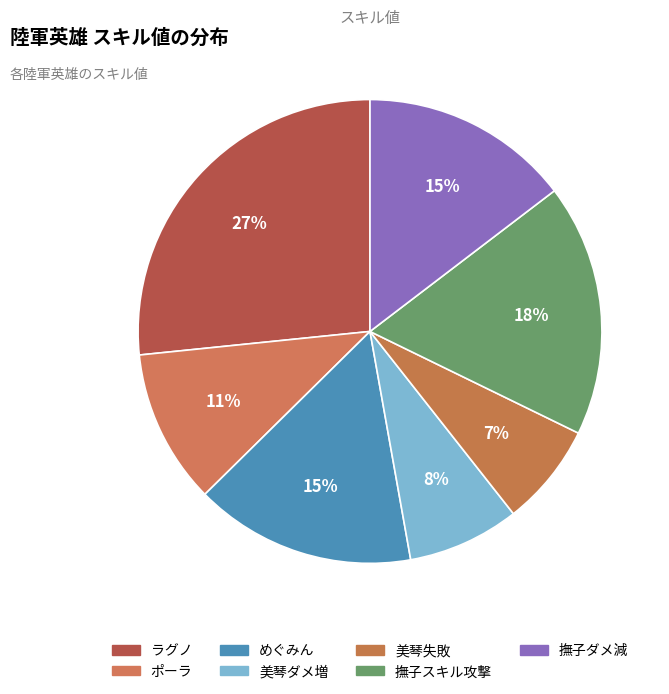

How many slices are in this pie chart?

7